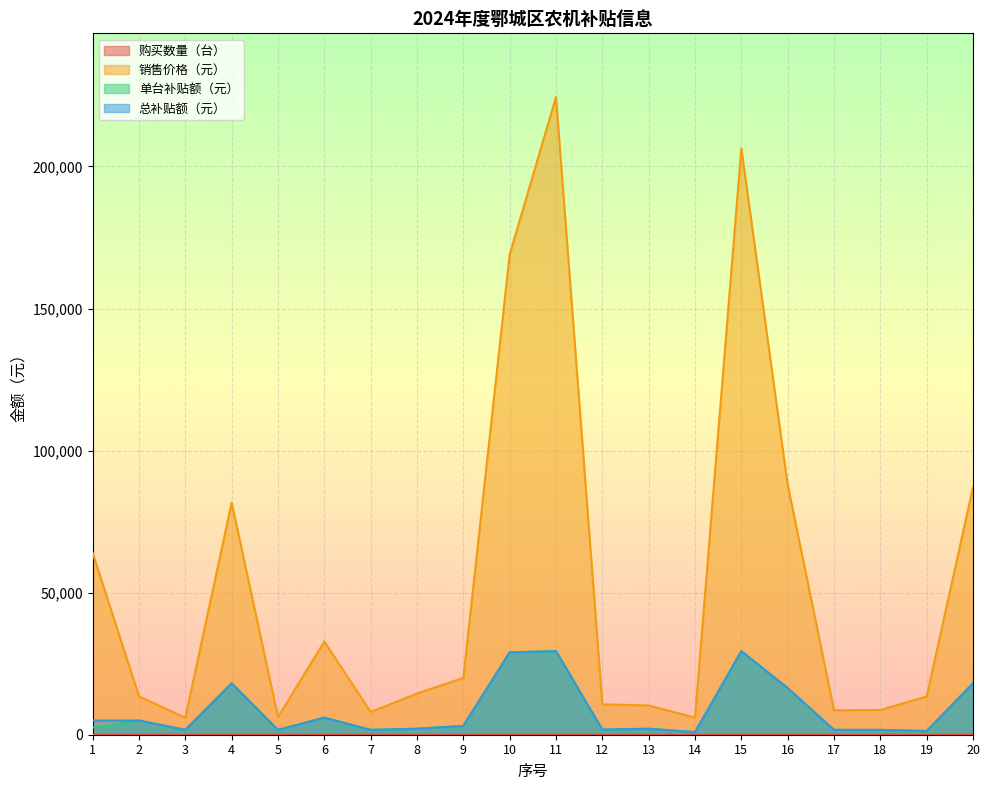

What is the sum of the 总补贴额（元） values at 1 and 7?

6700